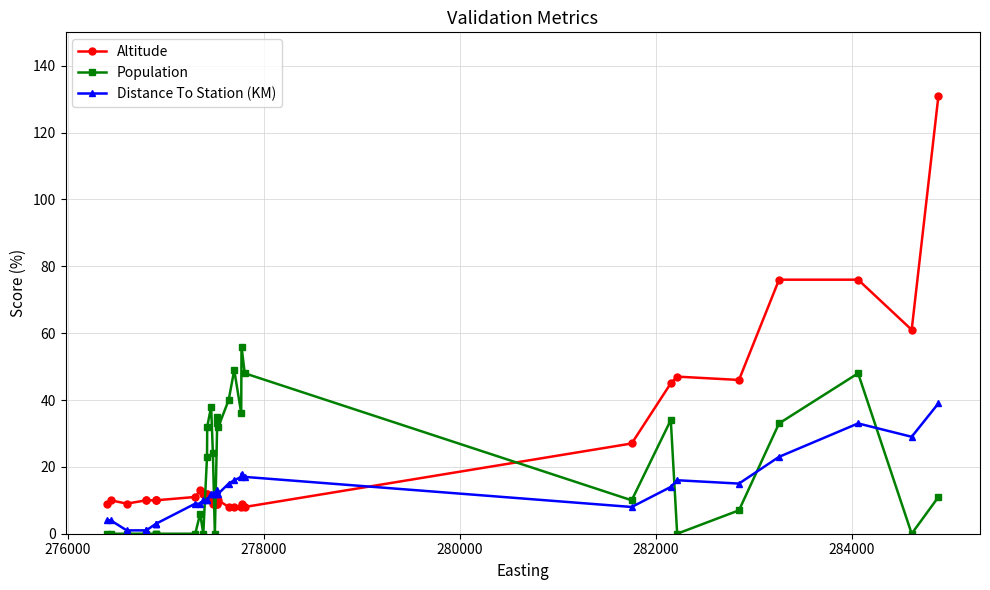

Which series has the largest range (max minus min)?

Altitude